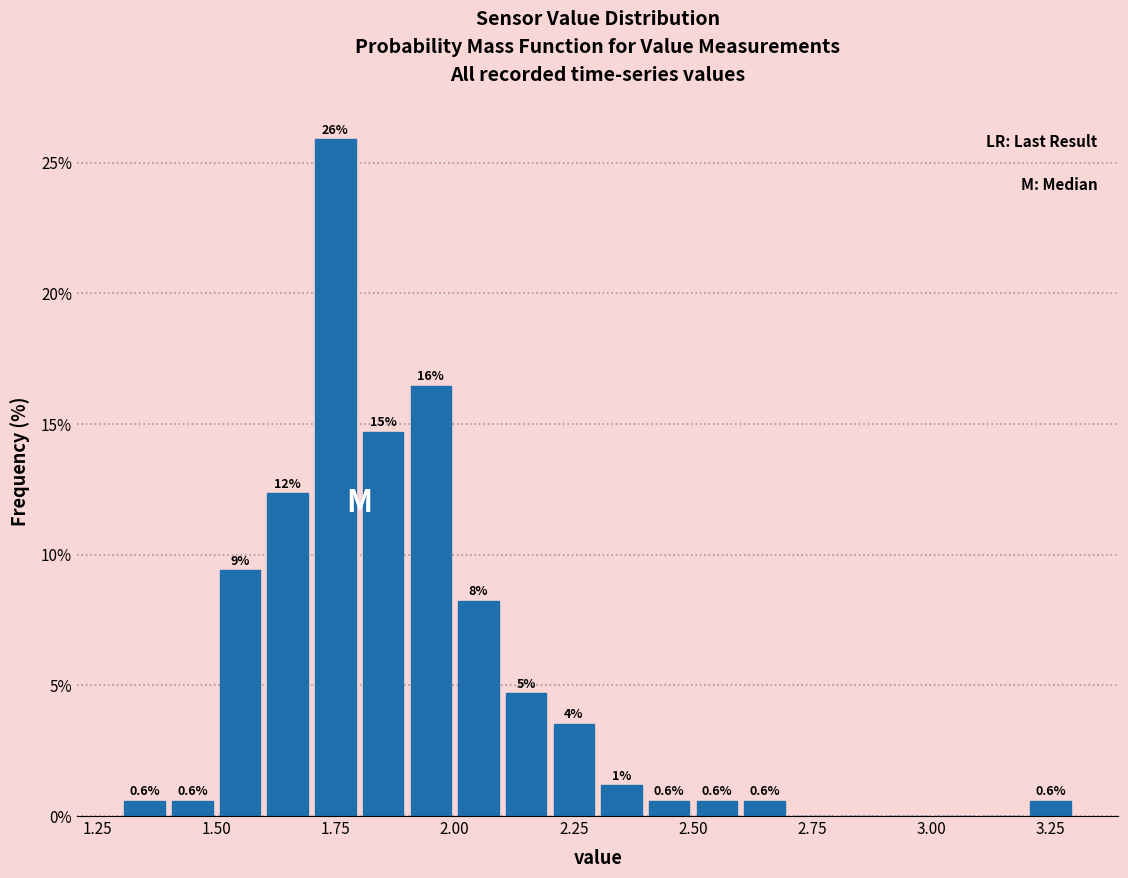

Around what value on the x-axis is the tallest bar? Give the approximate position of its centre, as read against the axis.

1.75